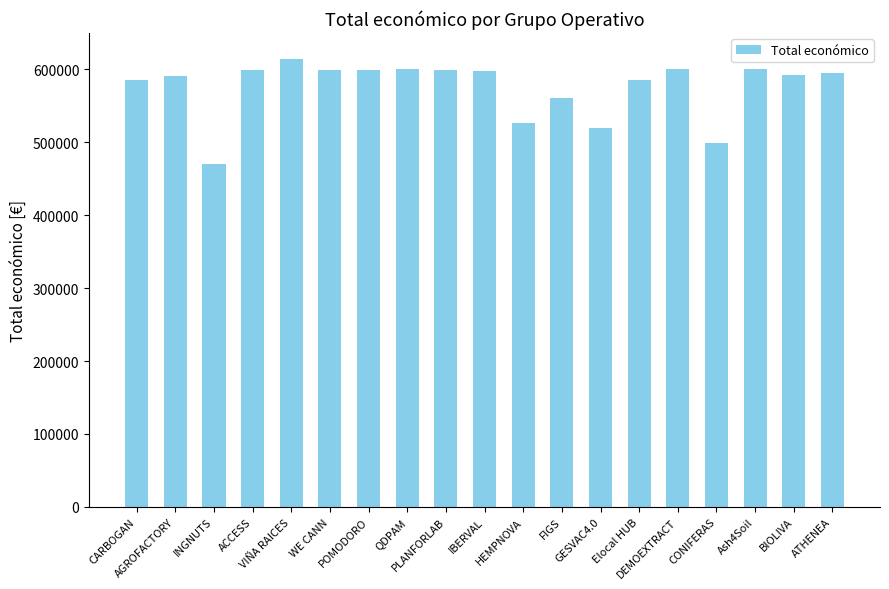

What is the sum of the values at Ash4Soil and FIGS?

1160529